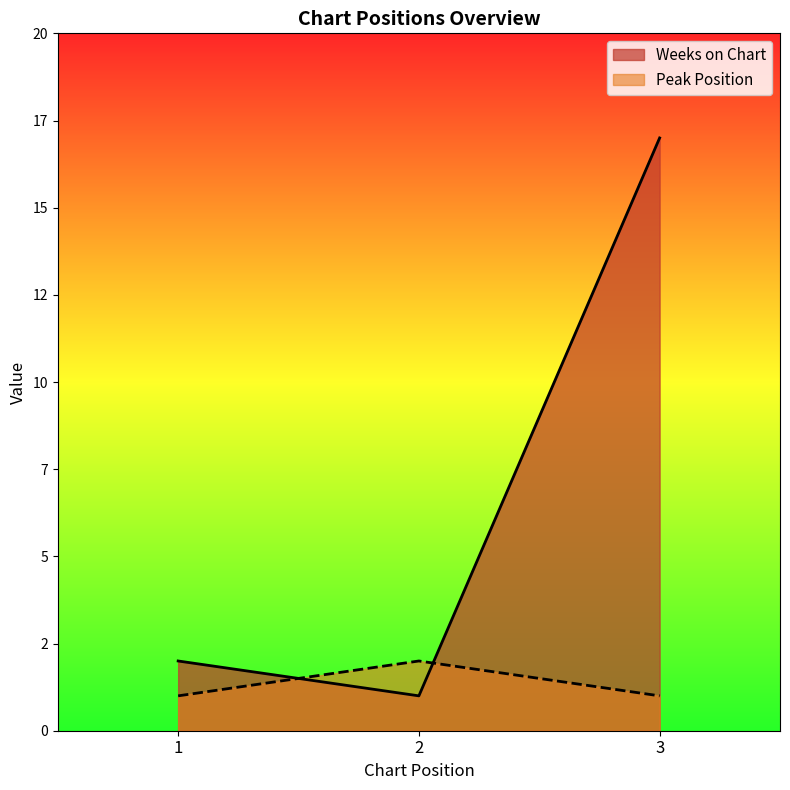

Does the chart display data point markers on the line(s)?

No